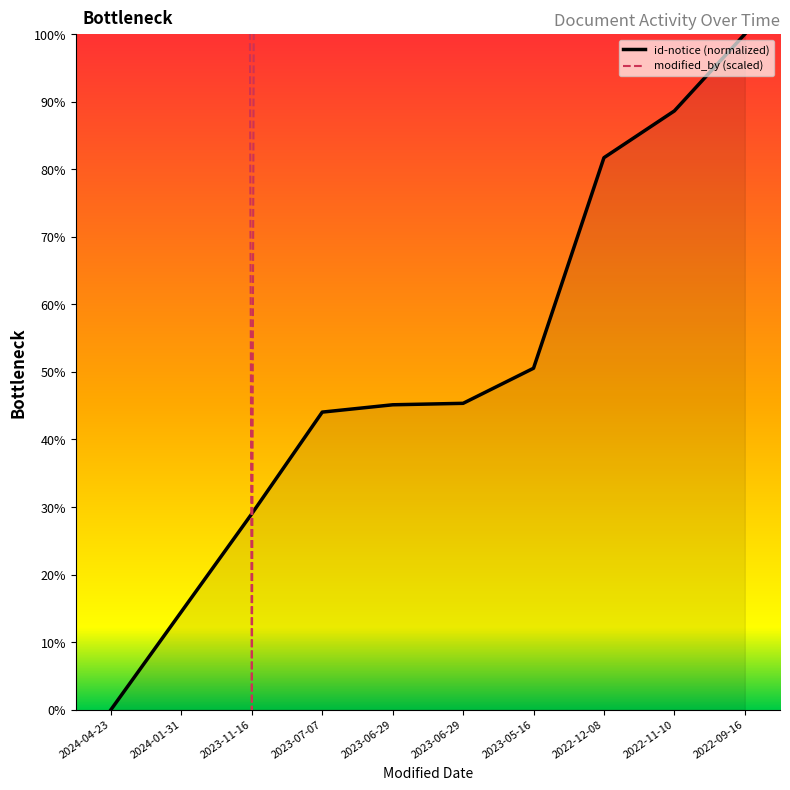

True or false: id-notice (normalized) has a value of 14.5 at 2024-01-31.

True